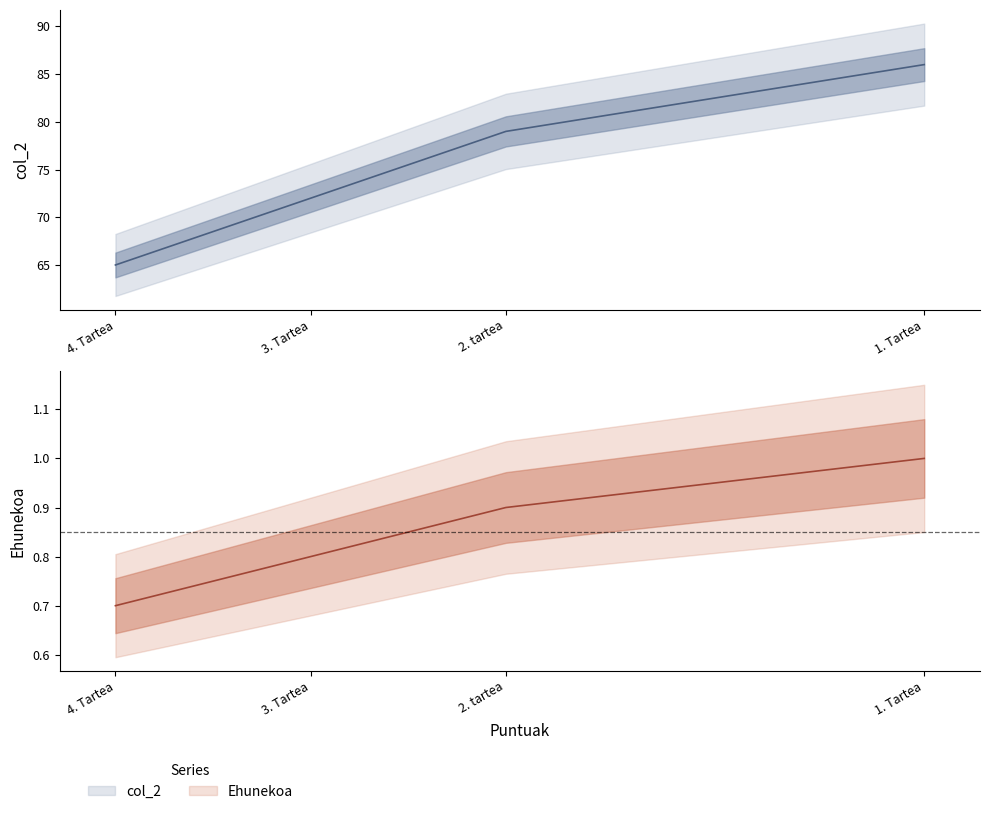

How many col_2 values are between 72 and 86?

3